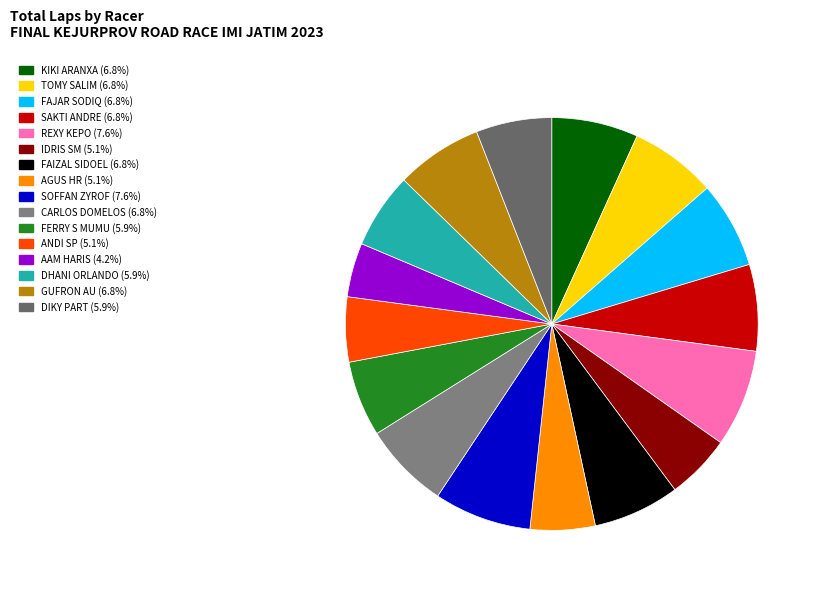

To the nearest percent, what percentage of the pie is REXY KEPO?

8%